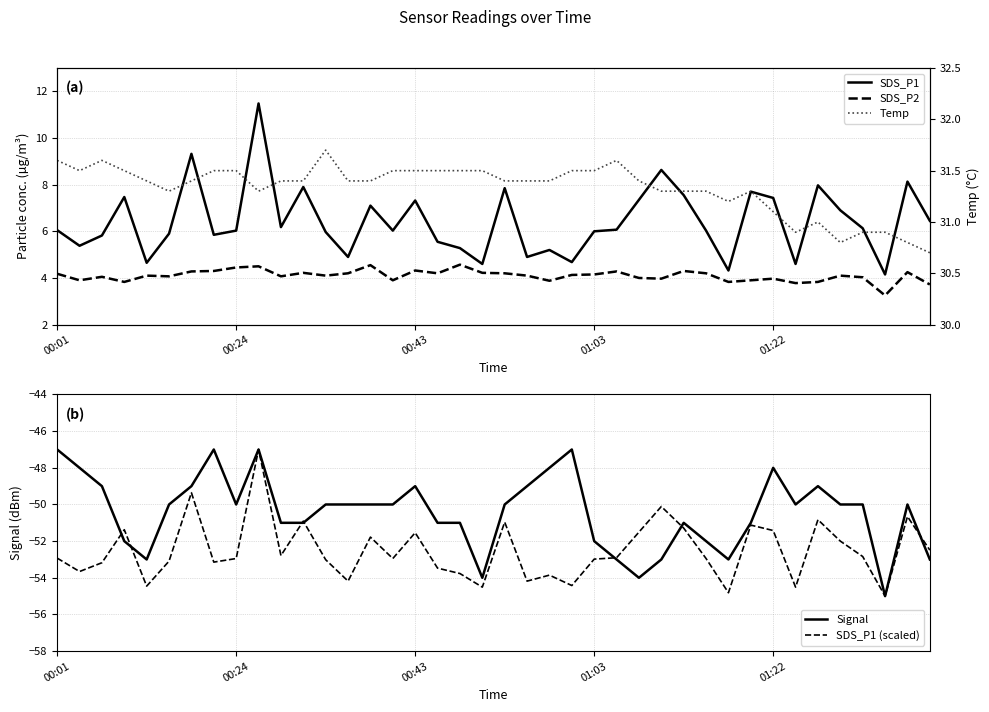

Which series has the largest range (max minus min)?

Signal